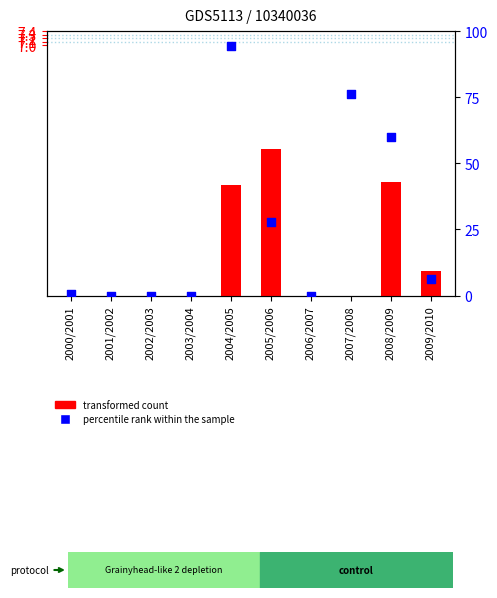

Which series reaches the maximum Y coordinate?

percentile rank within the sample